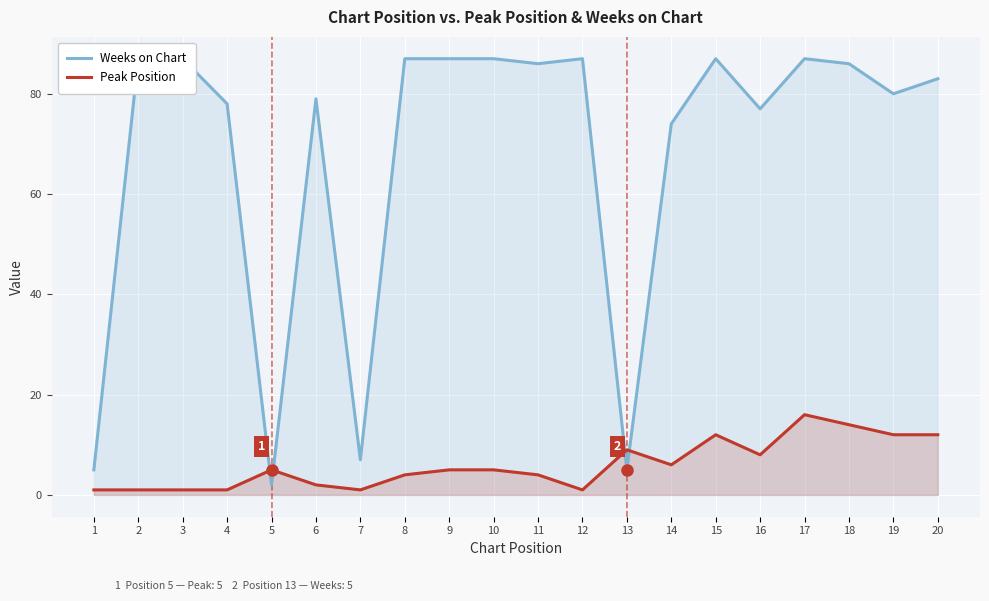

At which category does the chart reach its peak across all series?

2